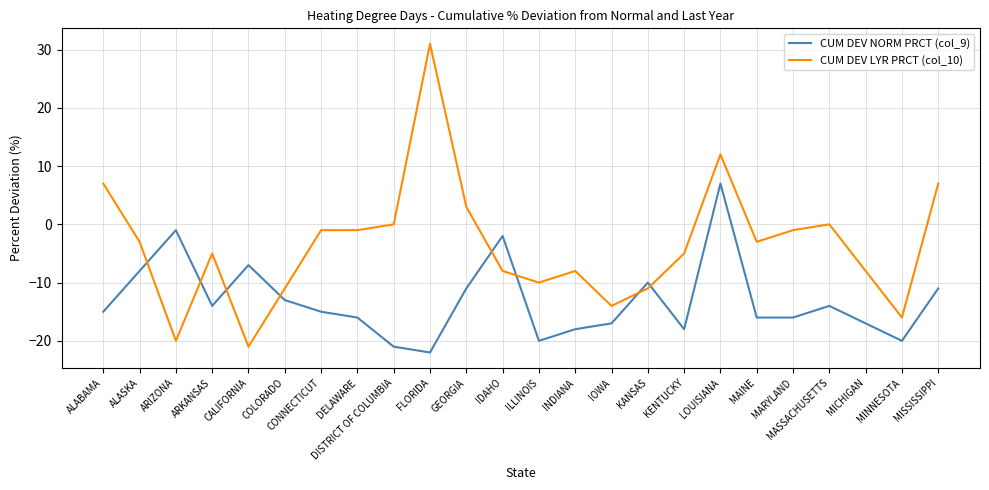

Which series has the widest spread of values?

CUM DEV LYR PRCT (col_10)